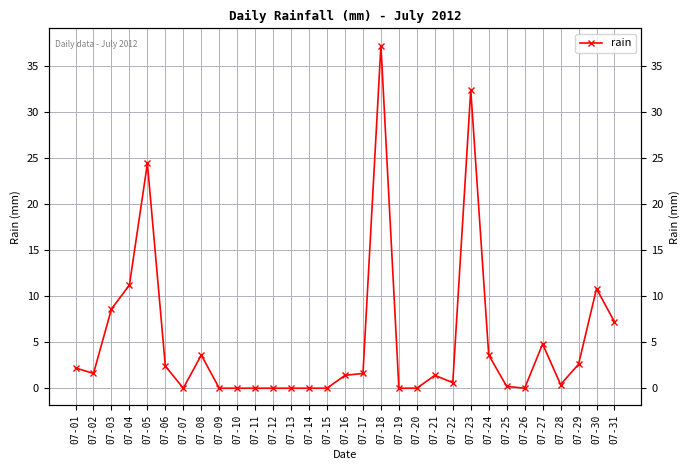

The chart shows a value of 0.9 at 07-22. True or false?

False